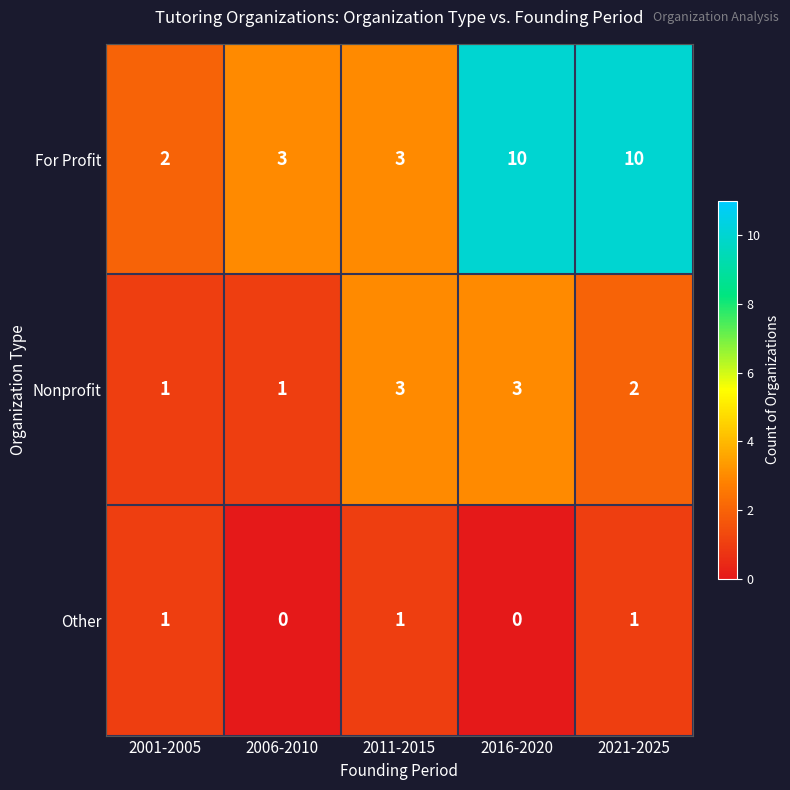

How many data points does each series have?

5